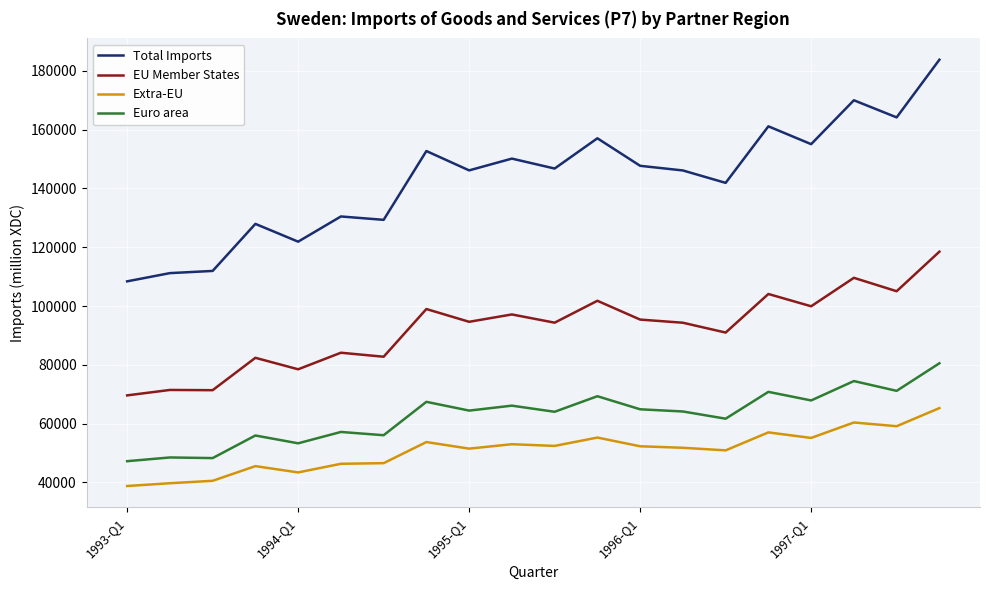

Which series has the largest range (max minus min)?

Total Imports